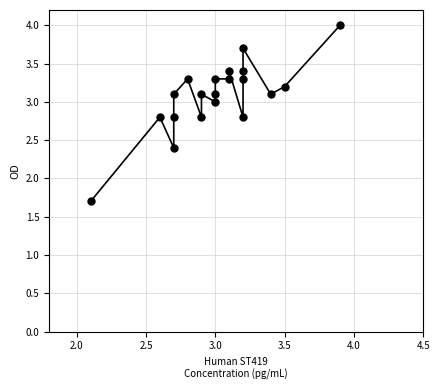

What is the range of X values (max minus min)?

1.8